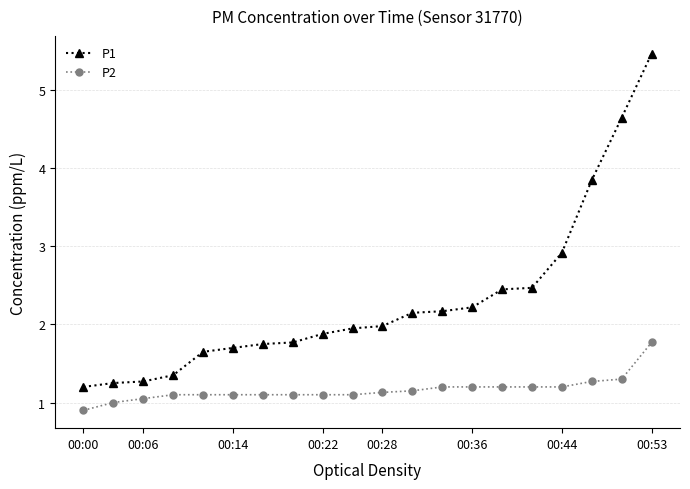

What is the value of the P1 point at the 19th from the left?

4.7